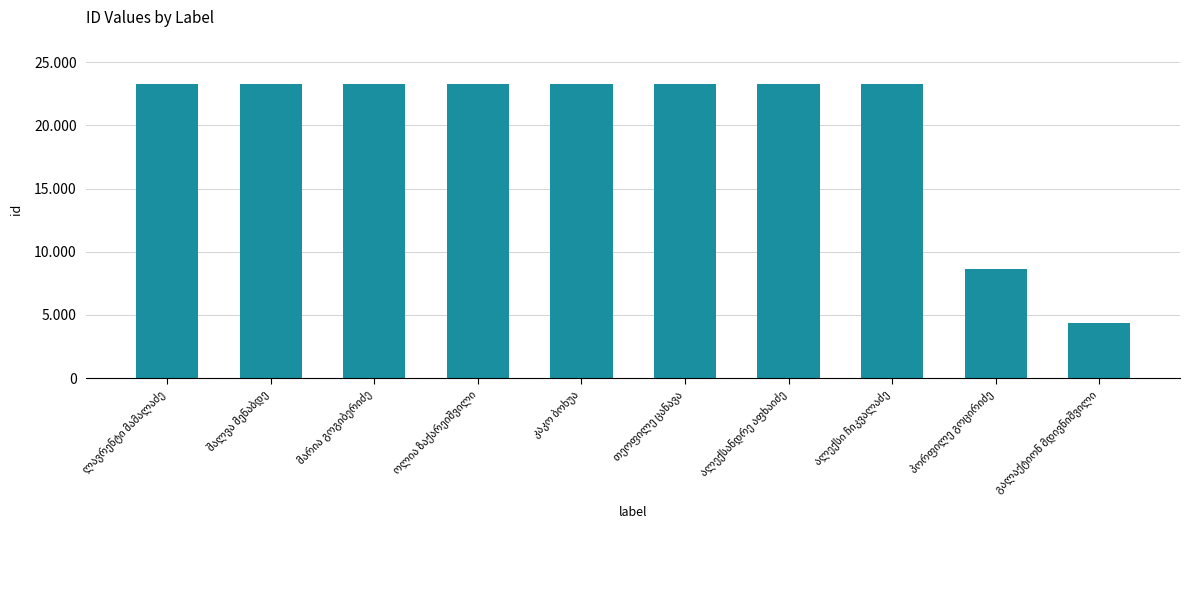

Reading left to right, extract all data points from this chart.

ლავრენტი მამალაძე=23284	შალვა მენაბდე=23283	მარია გოგიბერიძე=23282	ოლია ზაქარეიშვილი=23281	კაკო ბოხუა=23280	თეოფილე ცანავა=23279	ალექსანდრე აფხაიძე=23278	ალექსი ჩიკვალაძე=23277	პორფილე გოცირიძე=8668	გალაქტიონ მდივნიშვილი=4395